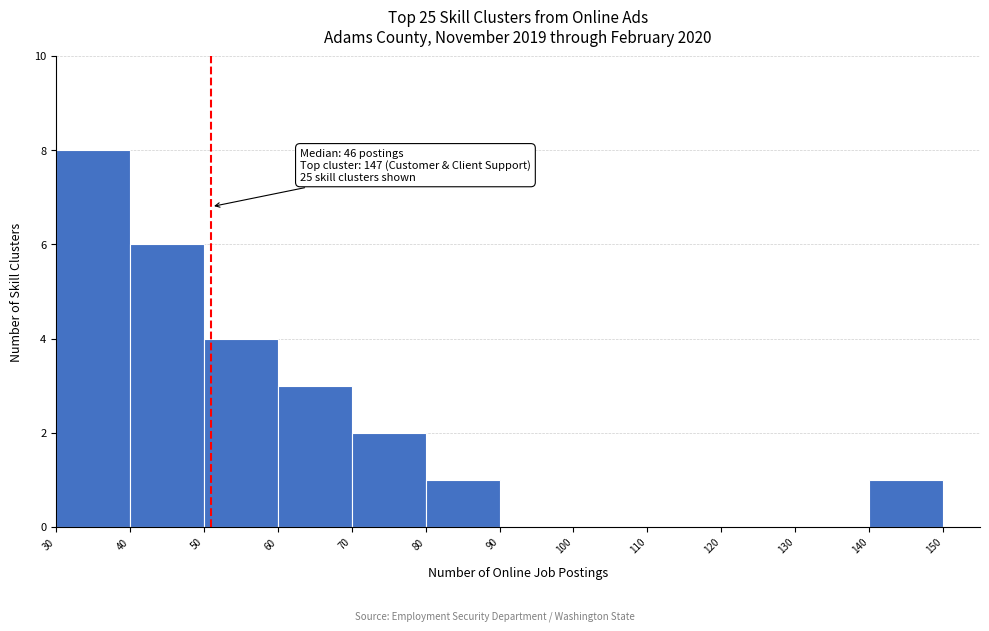

Which range on the x-axis has the tallest bar?

30 to 40